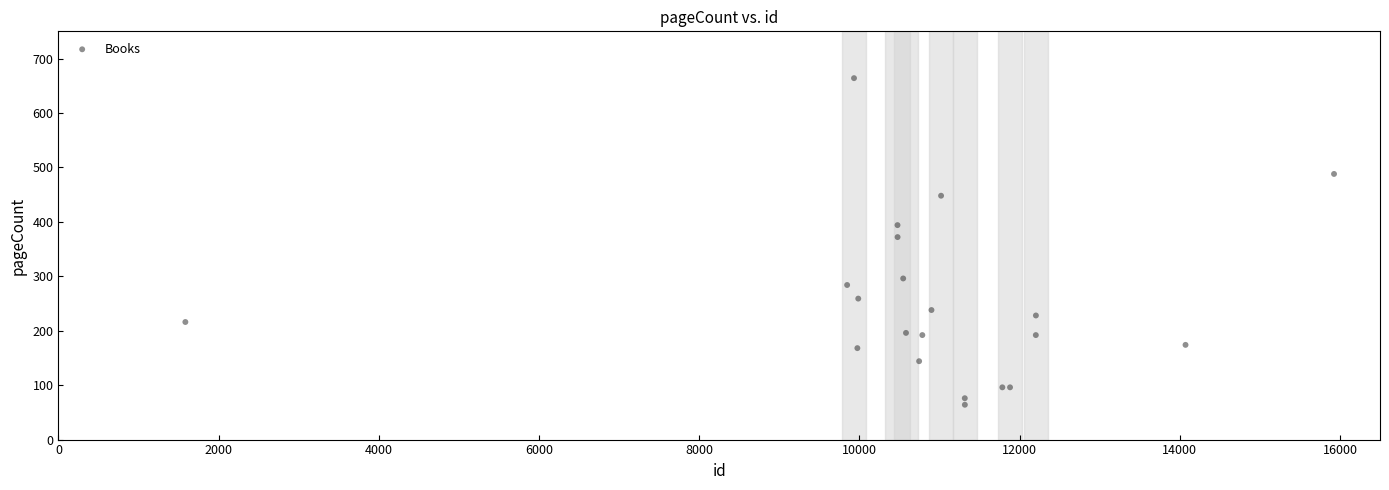

What Y value in the scatter plot is closest to 364?

372